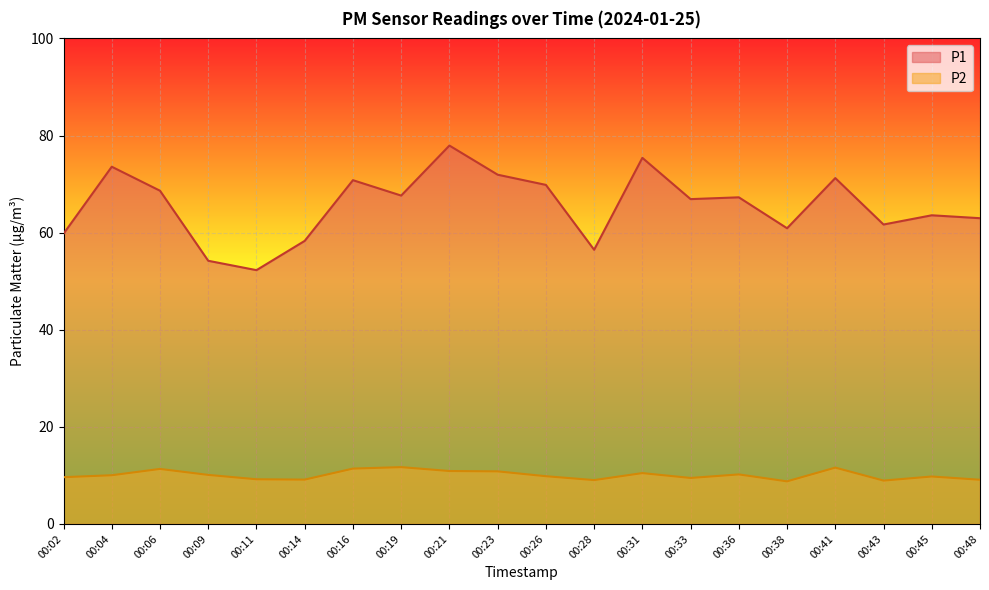

Count the number of categories in the chart.

20